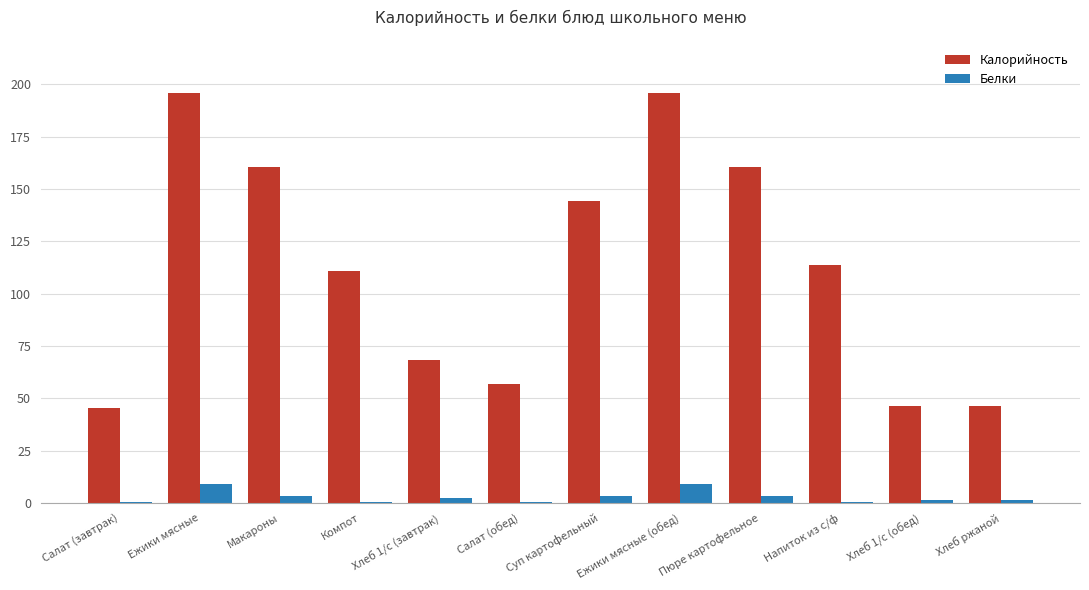

Is the value of Белки at Хлеб 1/с (обед) greater than the value of Калорийность at Ежики мясные?

No